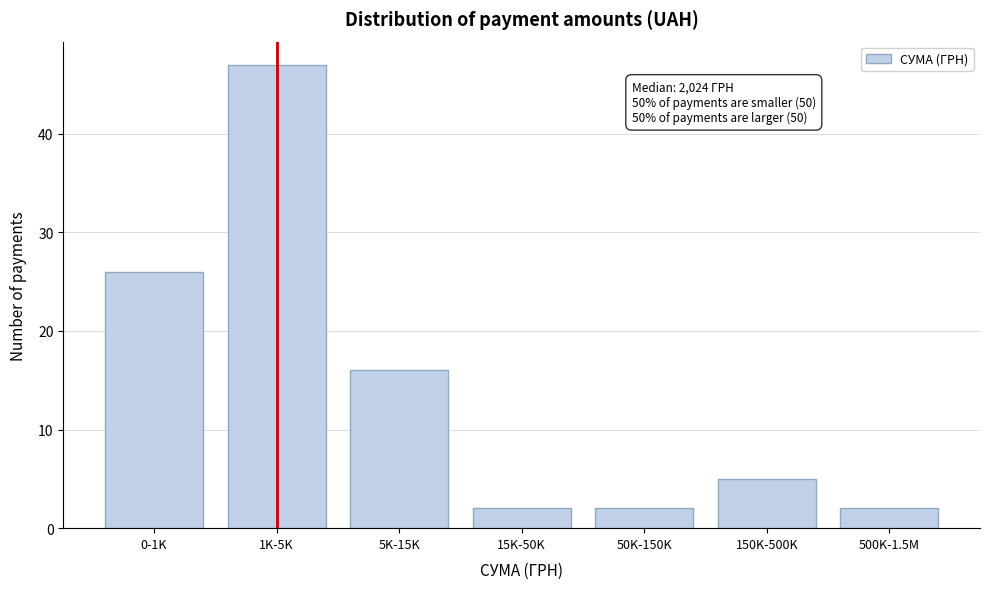

Reading left to right, what are all the values shown in this chart?

26	47	16	2	2	5	2